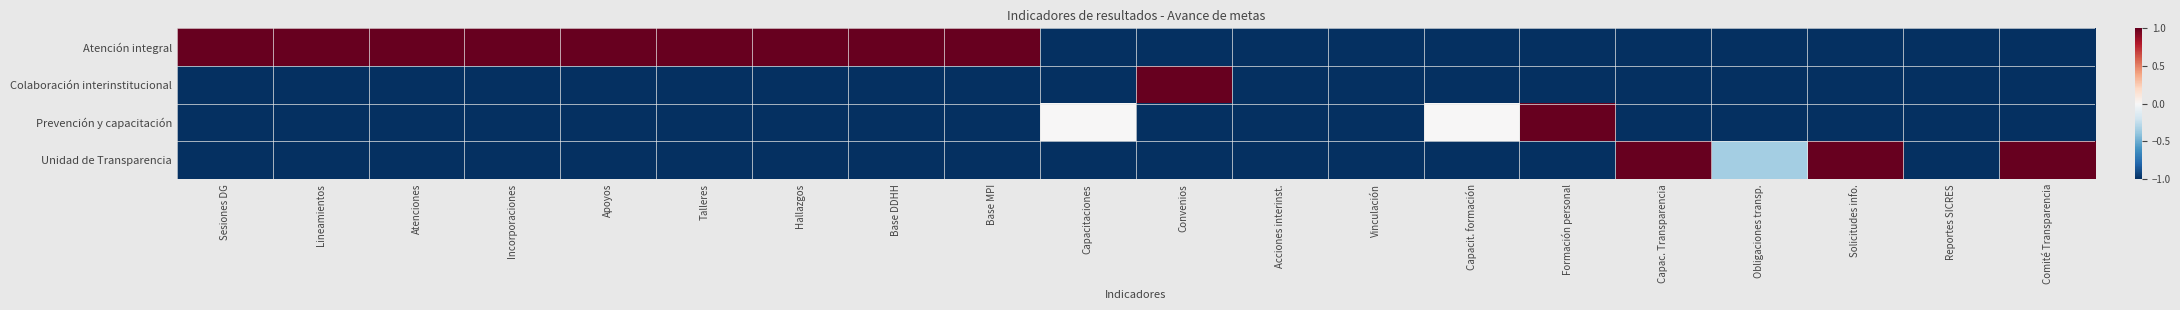

Which series has the largest total across all categories?

Atención integral